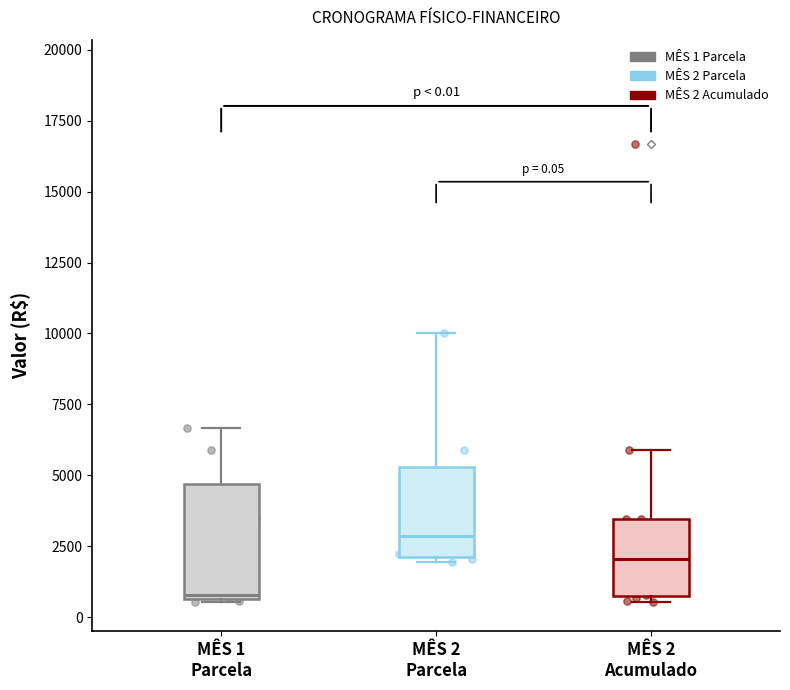

Which box's median line is the highest?

MÊS 2 Parcela